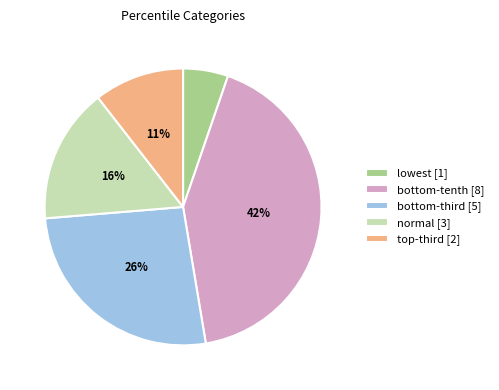

How many segments does this pie chart have?

5